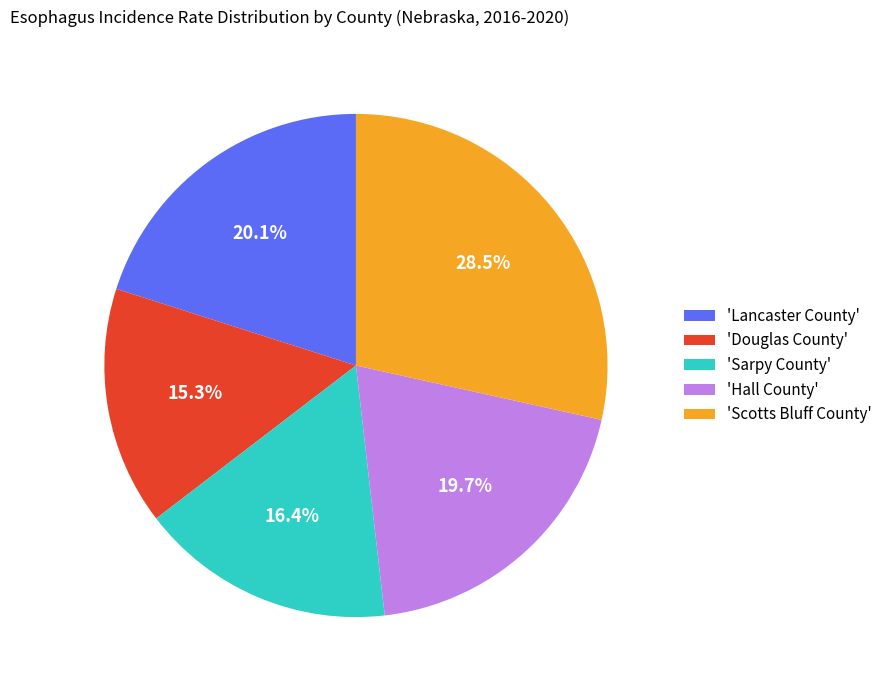

Which has a higher value, 'Lancaster County' or 'Scotts Bluff County'?

'Scotts Bluff County'